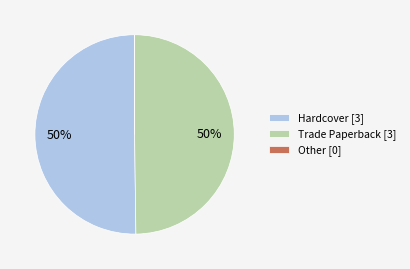

True or false: Trade Paperback [3] accounts for 44% of the total.

False